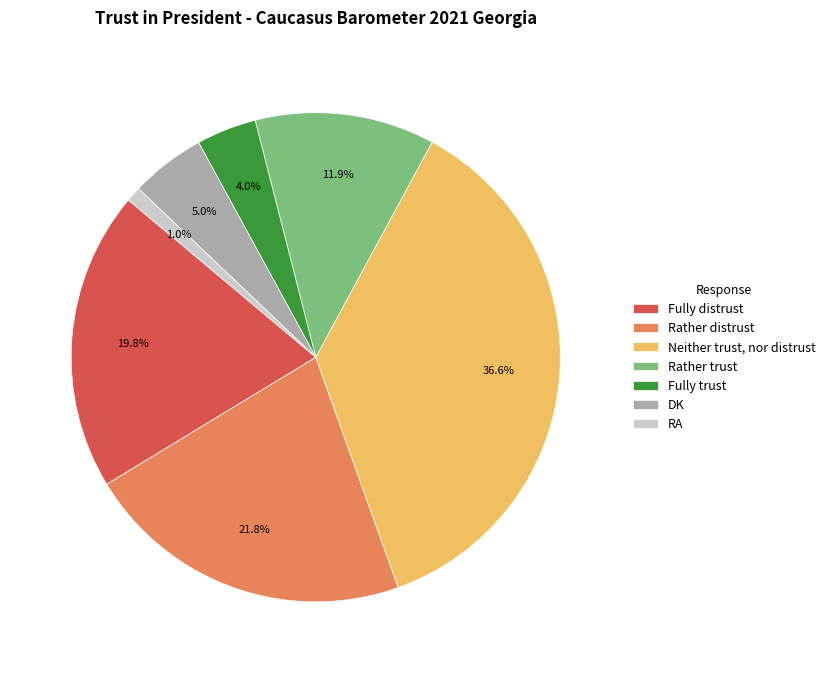

What is the largest slice in the pie chart?

Neither trust, nor distrust